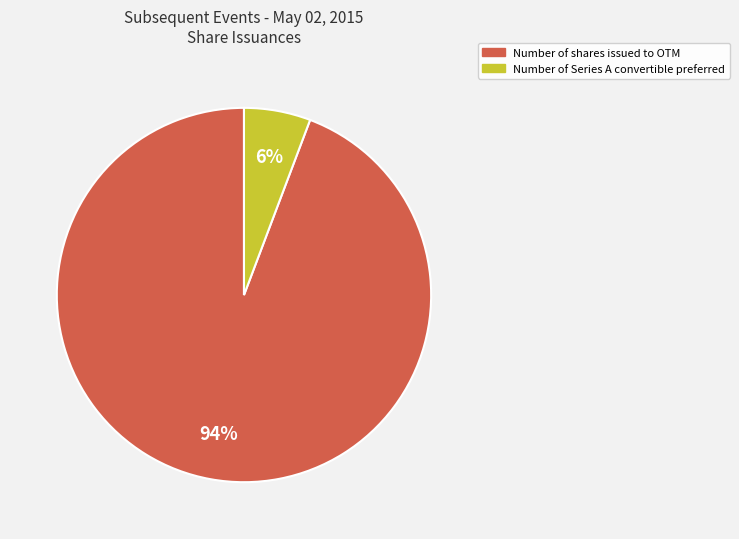

To the nearest percent, what is the average slice percentage?

50%